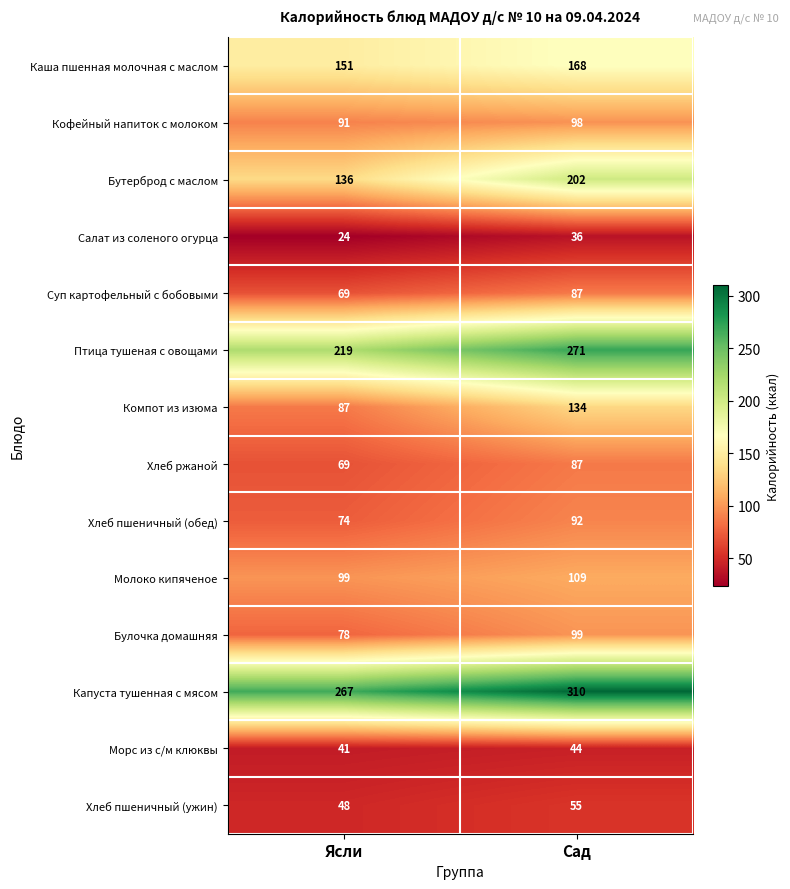

Which series has the largest range (max minus min)?

Бутерброд с маслом